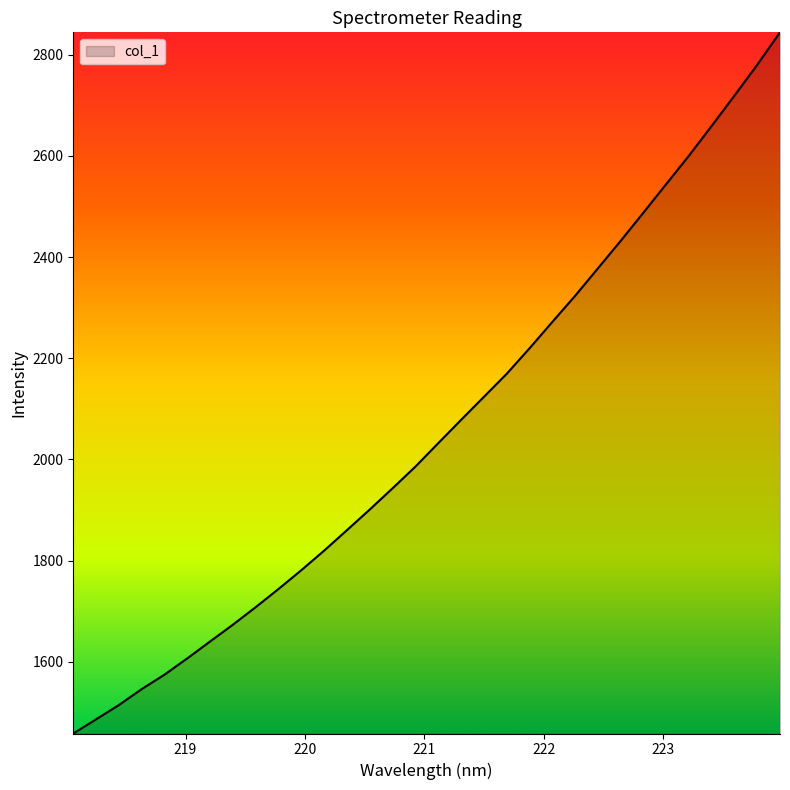

How many categories are shown in the chart?

32